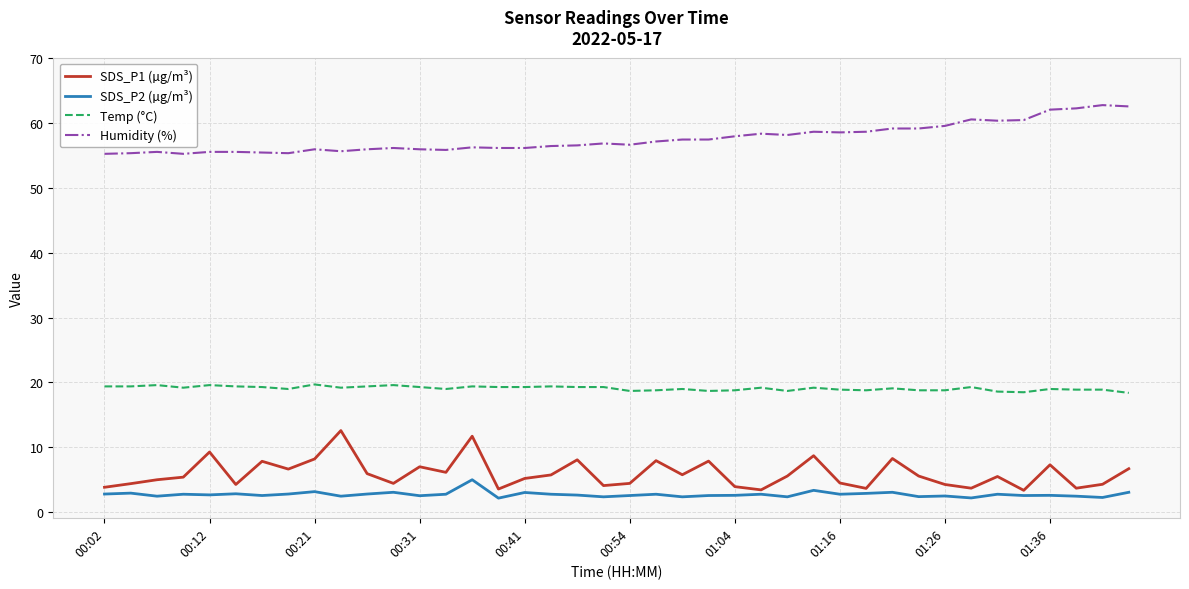

True or false: Humidity (%) and SDS_P2 (µg/m³) intersect in this chart.

False